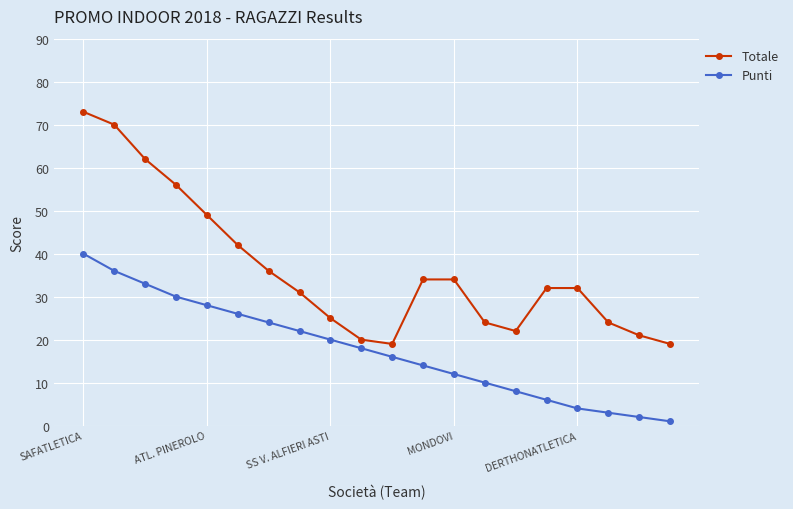

How many lines are shown in the chart?

2